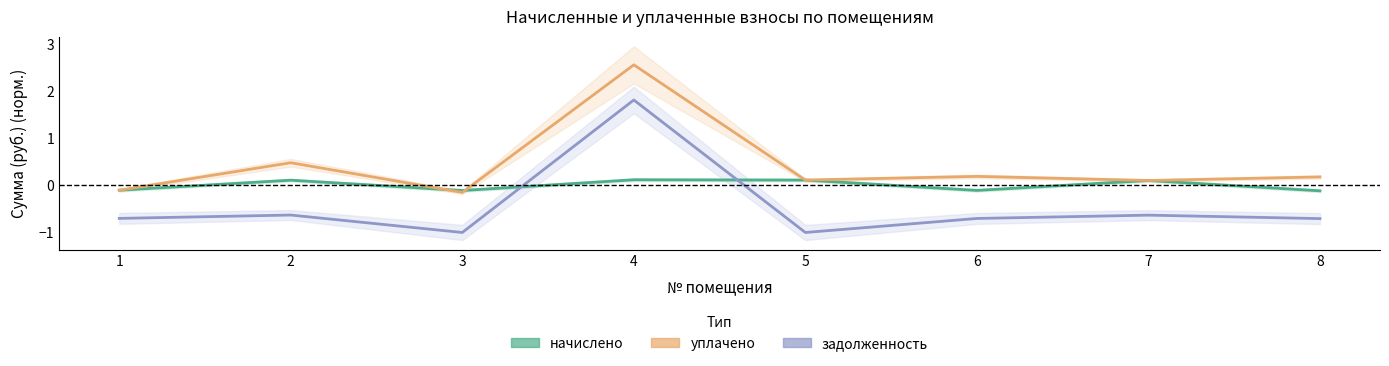

Which category has the lowest value in the уплачено series?

3